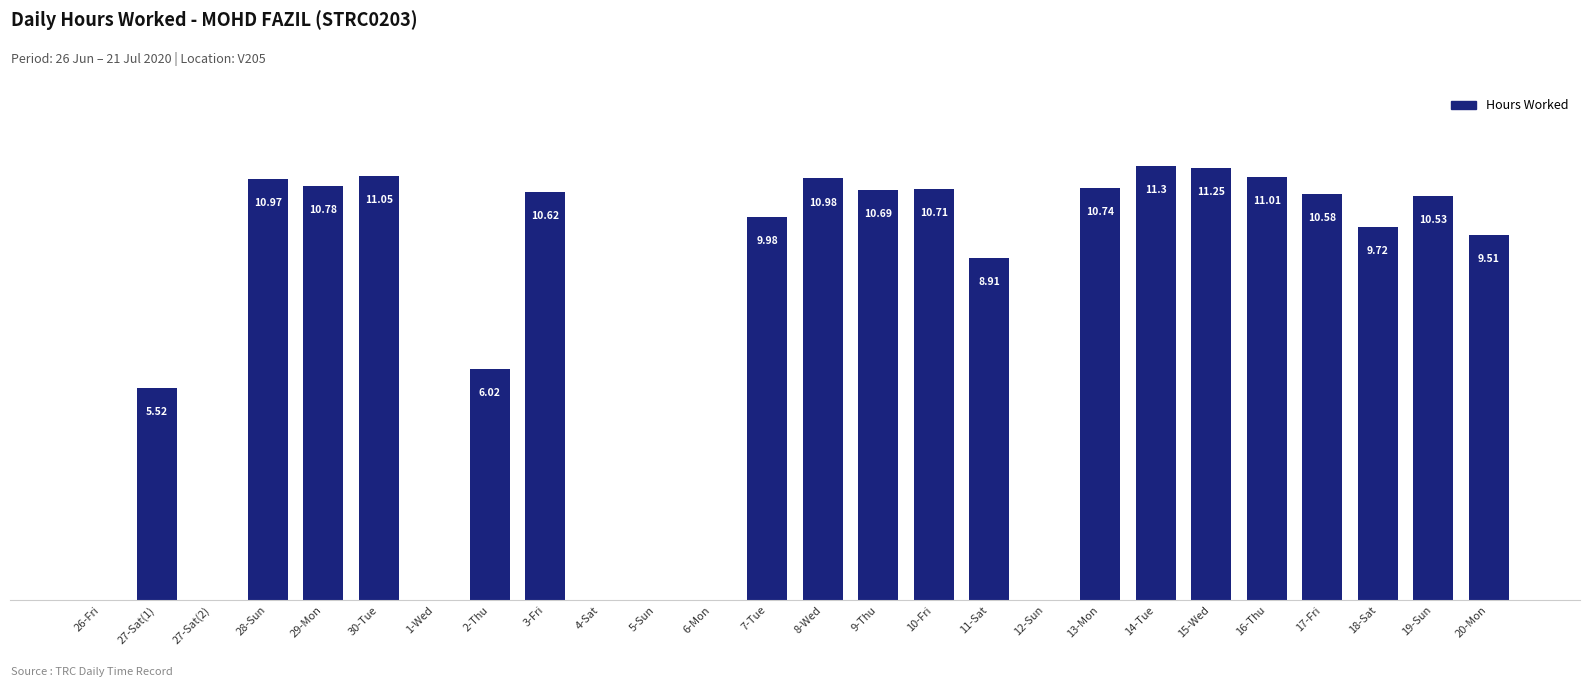

Which has a higher value, 13-Mon or 27-Sat(2)?

13-Mon